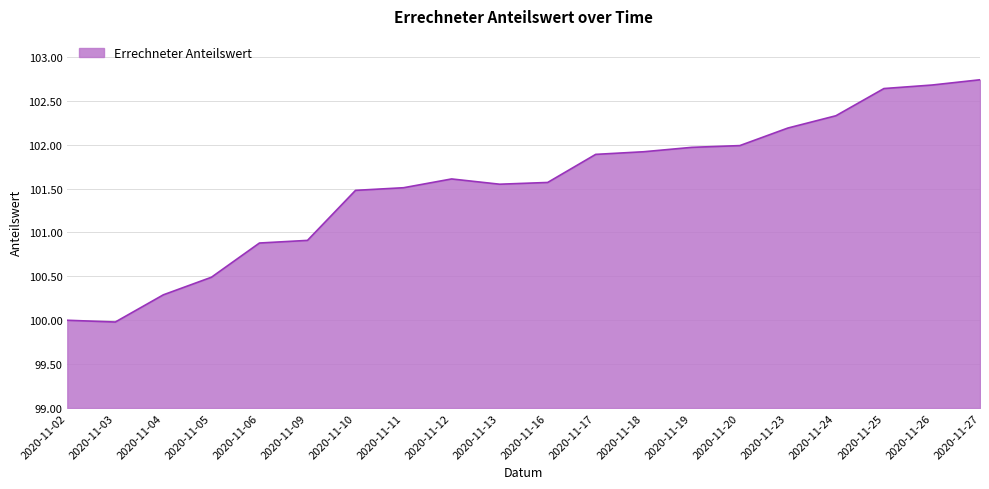

How many lines are shown in the chart?

1